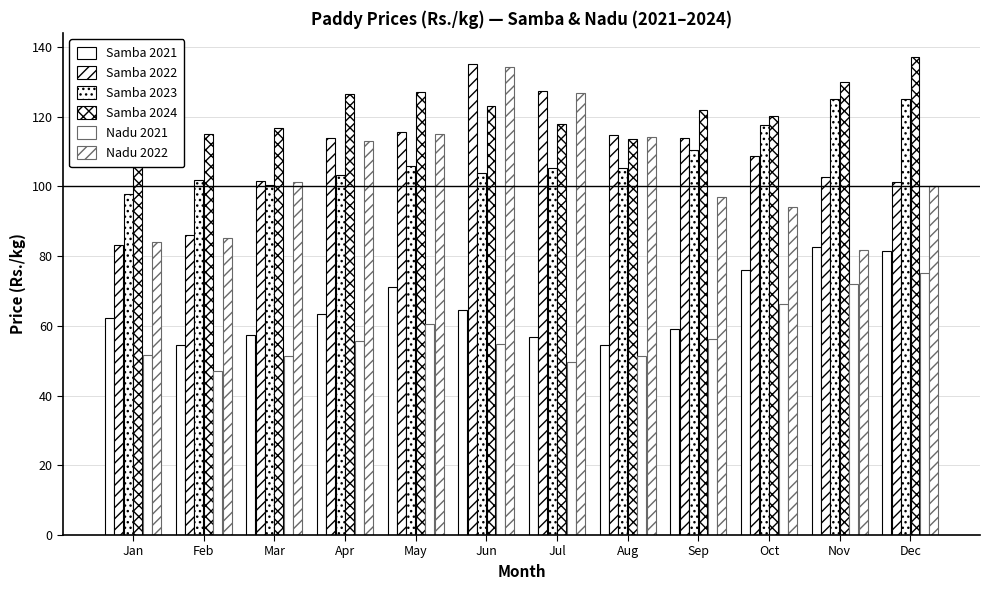

Does the chart contain stacked bars?

No